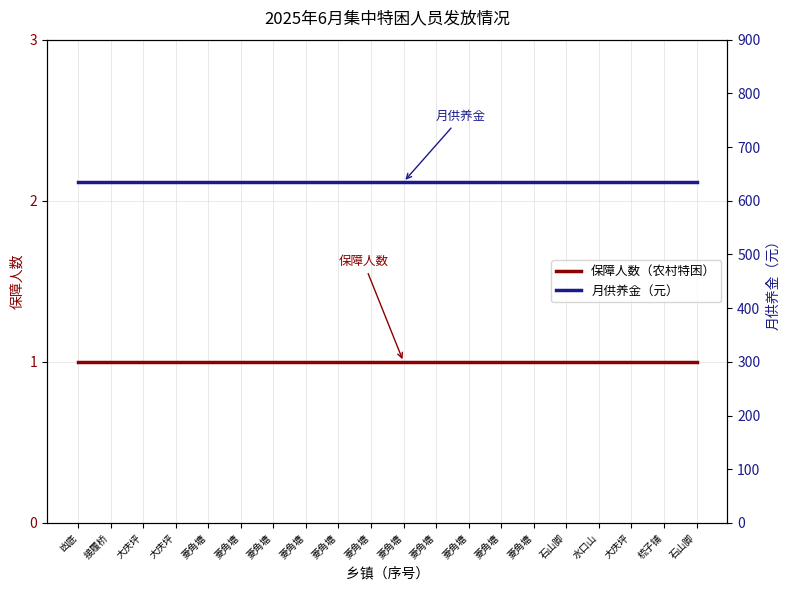

True or false: 保障人数（农村特困） and 月供养金（元） intersect in this chart.

False